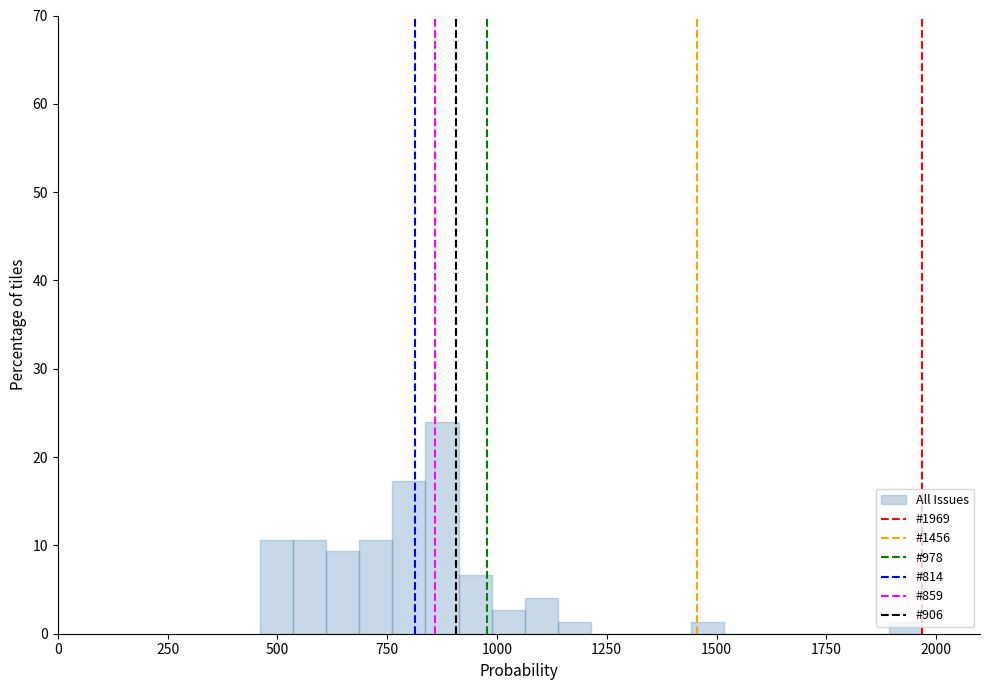

Read against the x-axis, roughly where is the centre of the tallest bar?

850